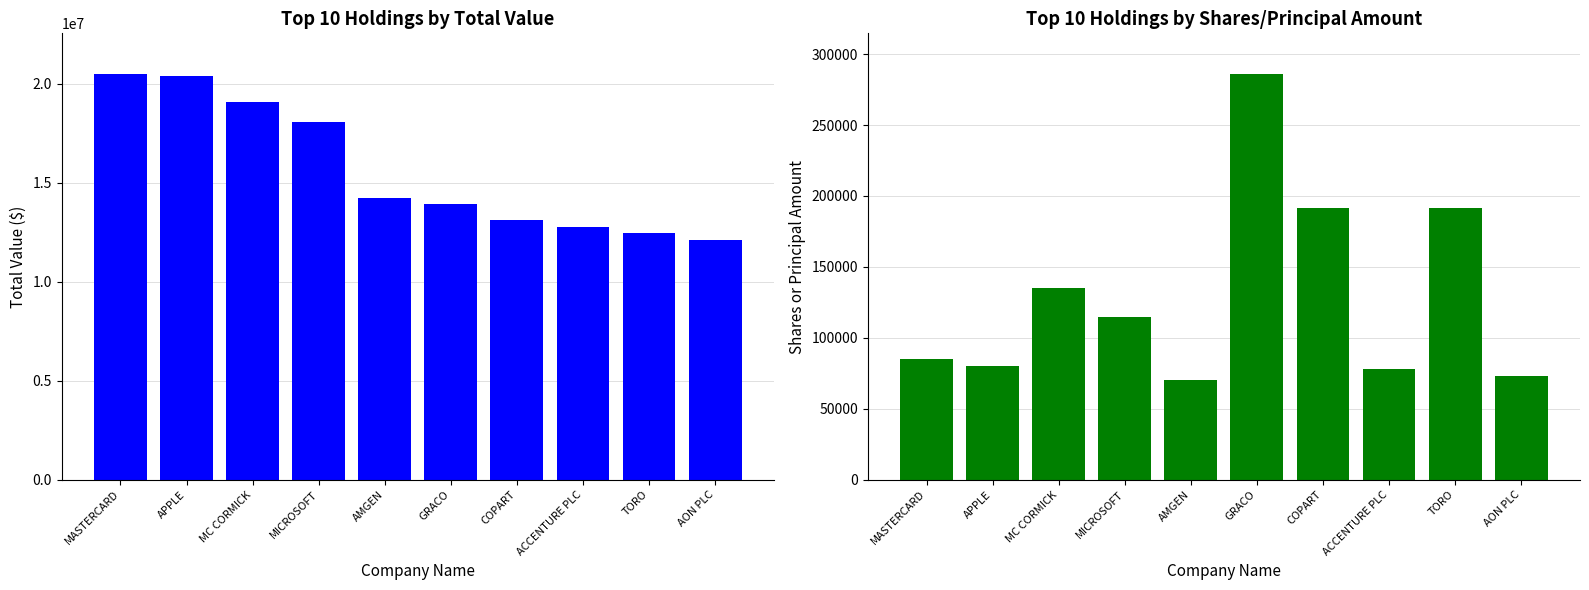

What are all the series names shown in the legend?

Value, Shares or principal amount